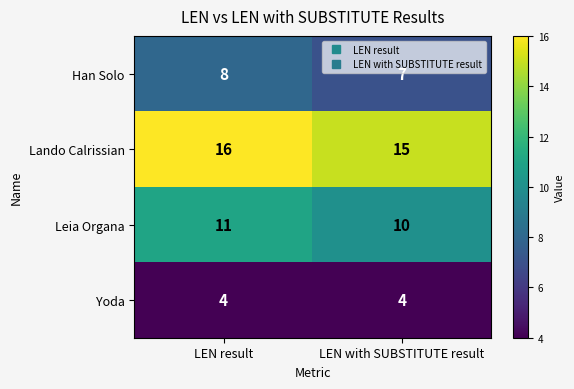

What is the spread (max minus min) of values at LEN with SUBSTITUTE result?

11